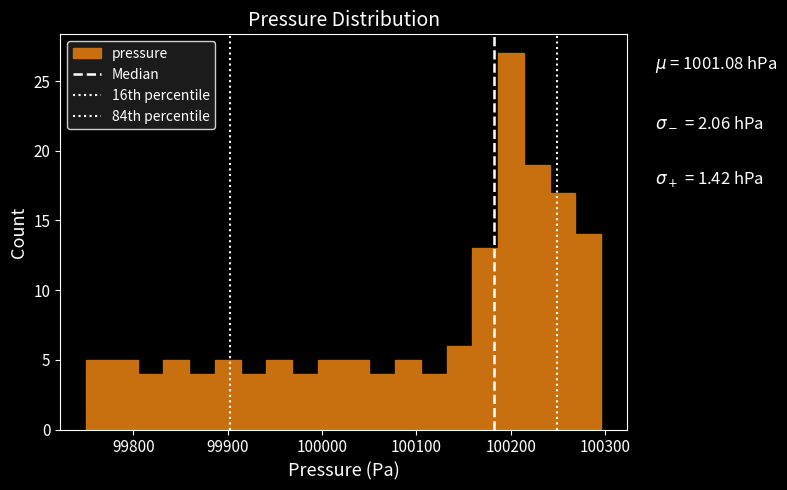

Read against the x-axis, roughly where is the centre of the tallest bar?

100200